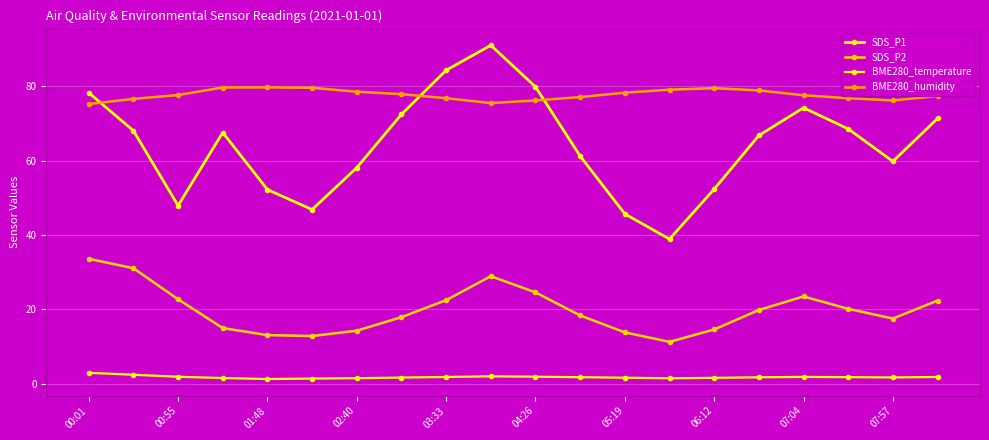

What is the sum of all BME280_temperature values?

34.8